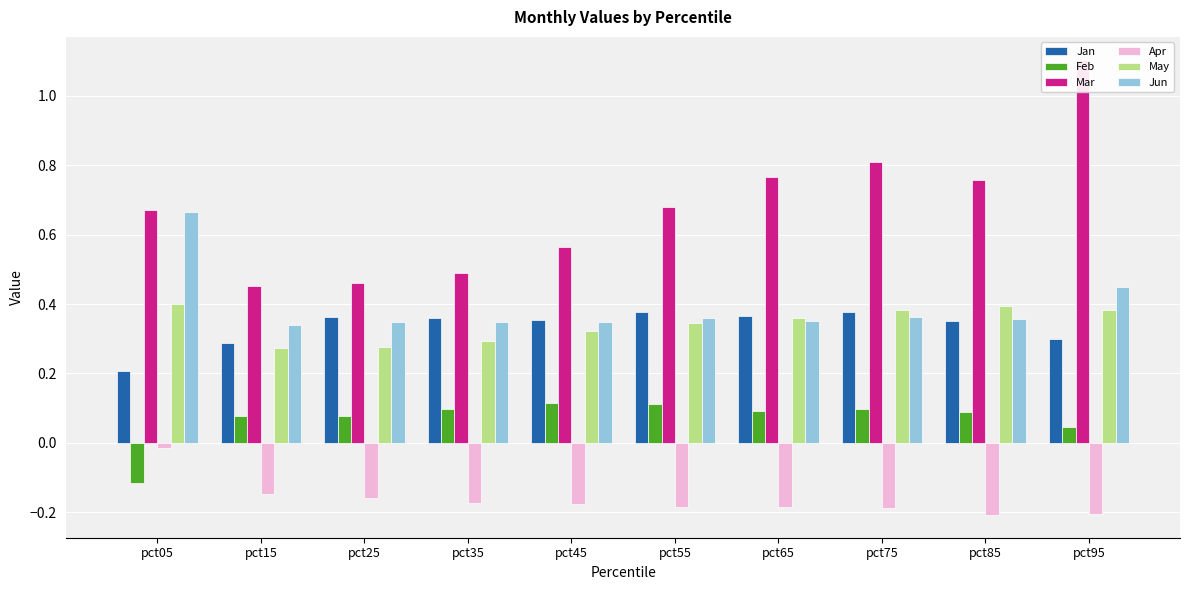

Does the chart contain stacked bars?

No